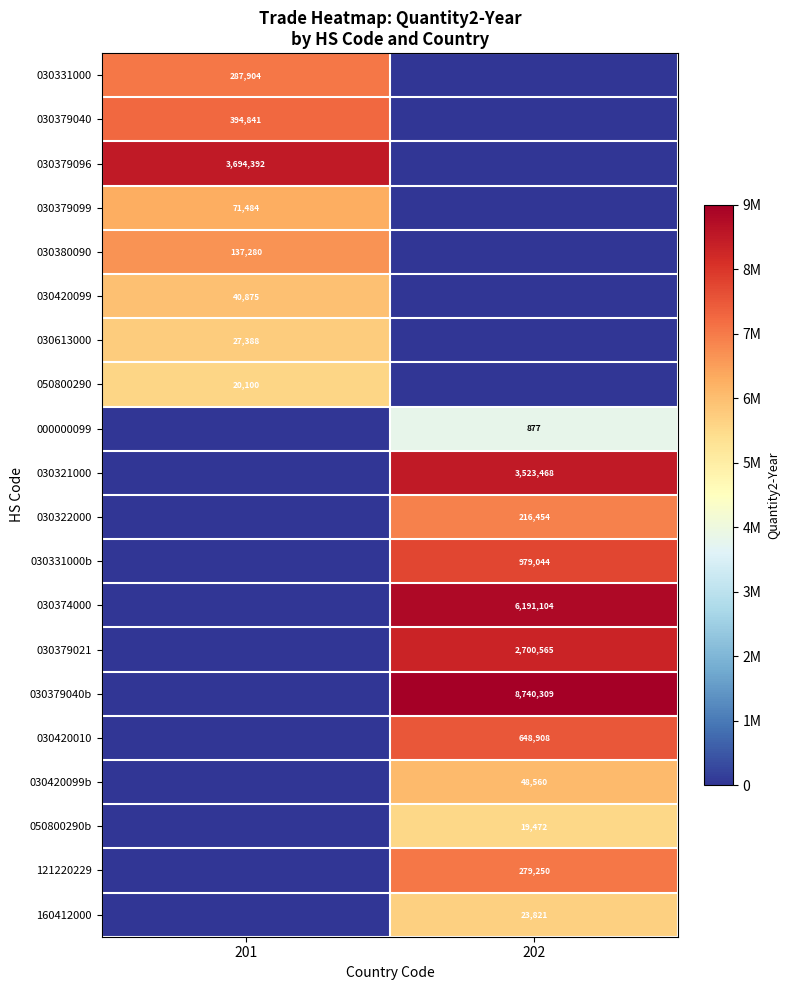

The 030379096 series shows 2498932 at 201. True or false?

False